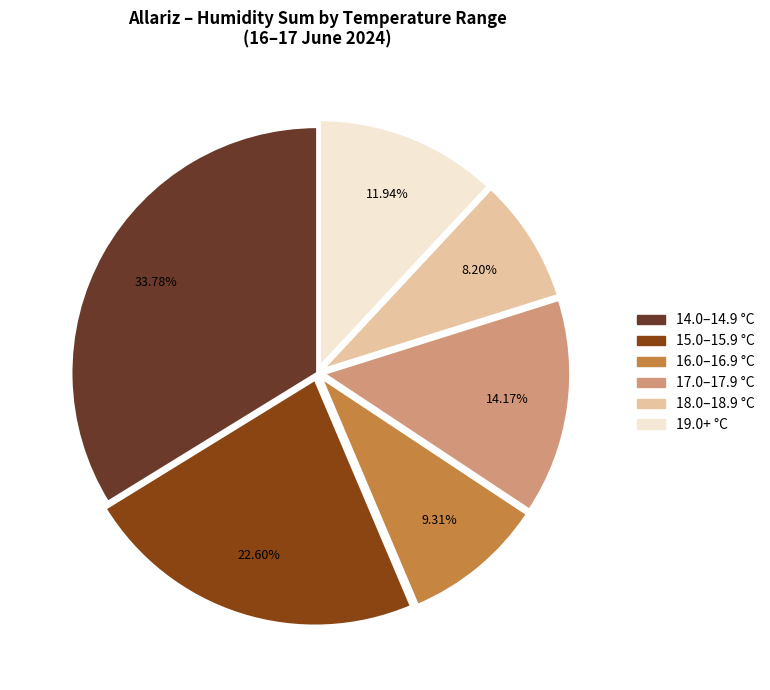

Is there a majority slice in this chart?

No